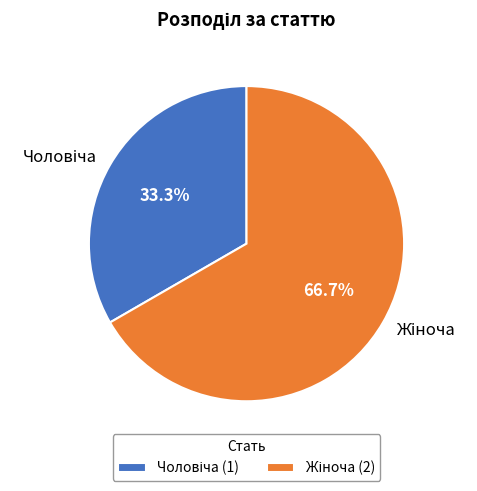

To the nearest percent, what is the average slice percentage?

50%